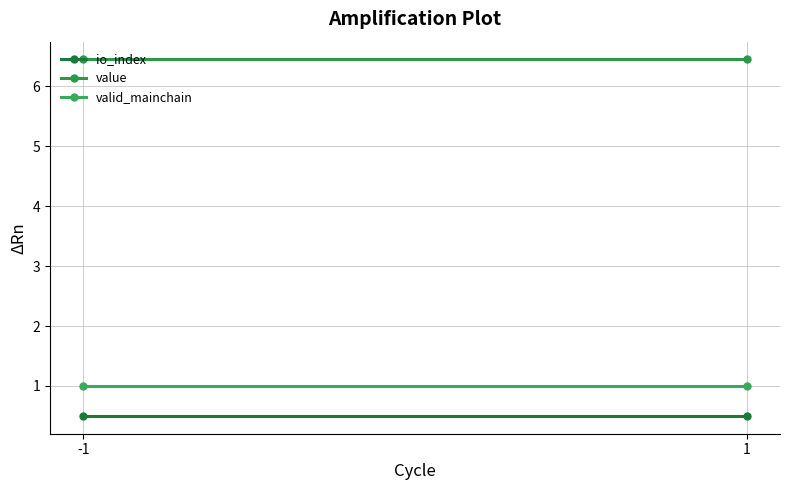

Rank the series at -1 from lowest to highest value.

io_index, valid_mainchain, value